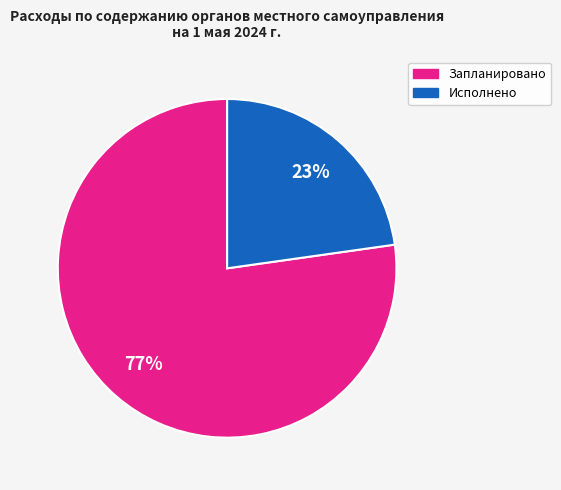

Is there a majority slice in this chart?

Yes